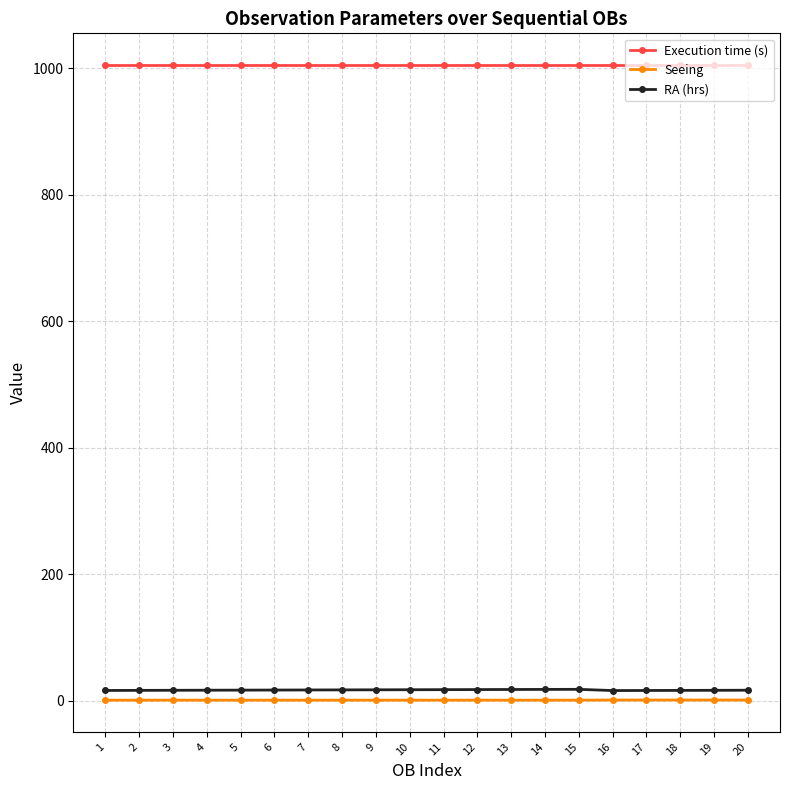

What is the minimum value for Execution time (s)?

1005.0